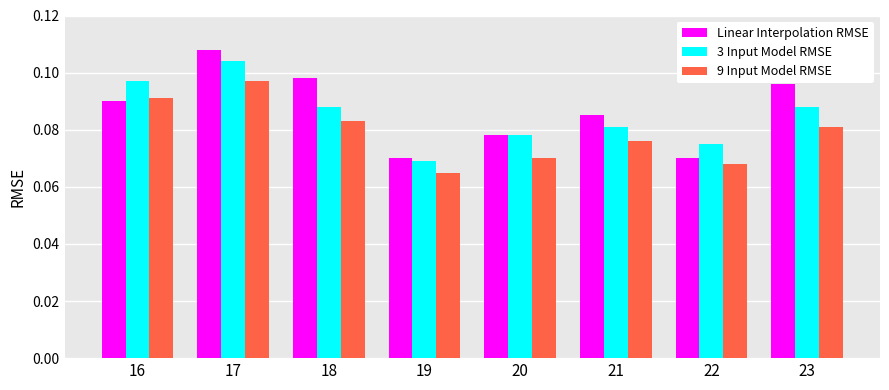

What are all the series names shown in the legend?

Linear Interpolation RMSE, 3 Input Model RMSE, 9 Input Model RMSE